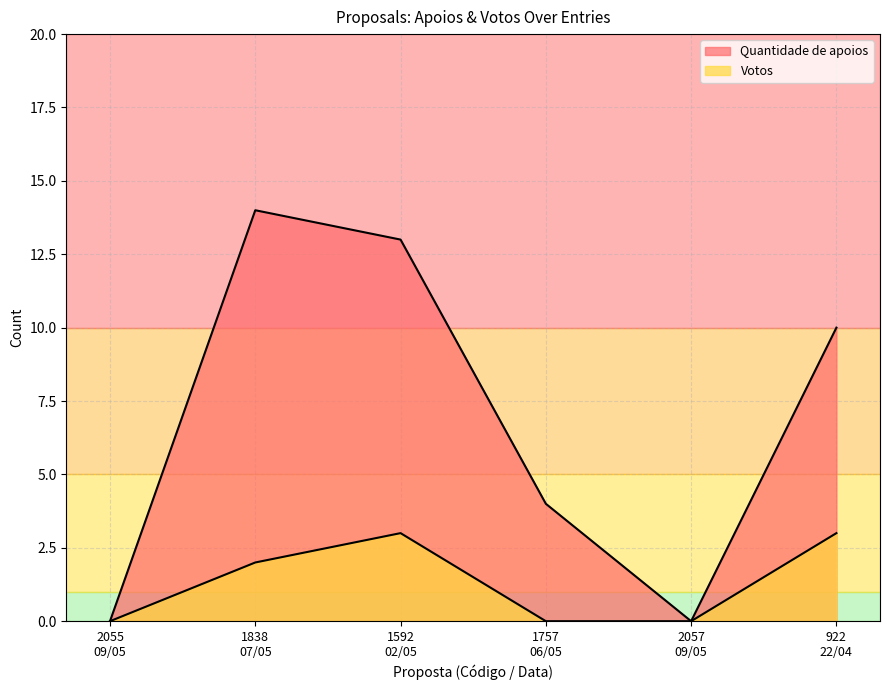

What is the difference between the second highest and minimum values in the Quantidade de apoios series?

13